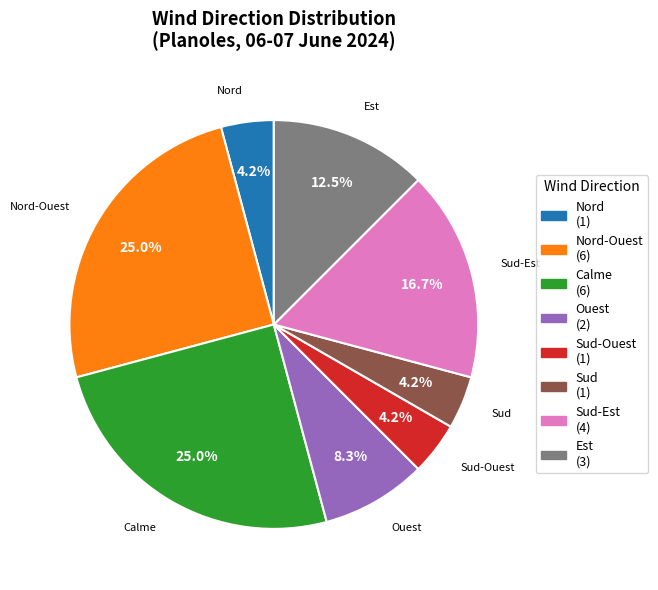

Is the sum of Ouest and Nord-Ouest greater than half?

No